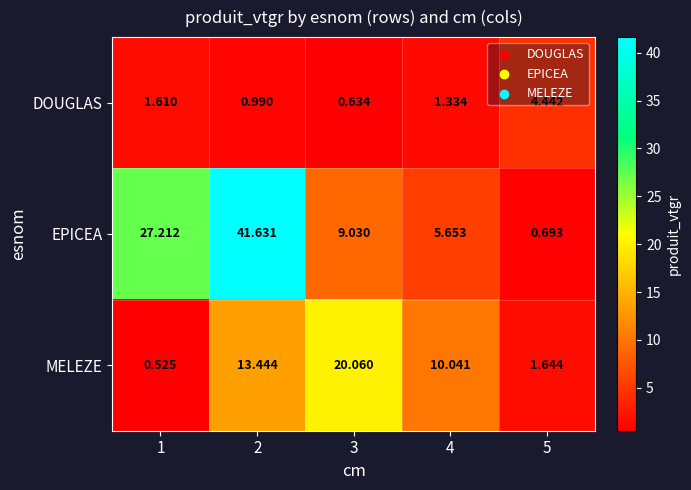

At 5, list the series in order from smallest to largest.

EPICEA, MELEZE, DOUGLAS